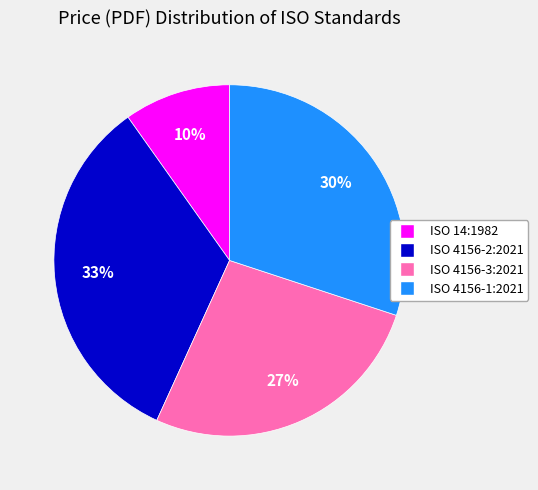

True or false: ISO 4156-1:2021 accounts for 30% of the total.

True